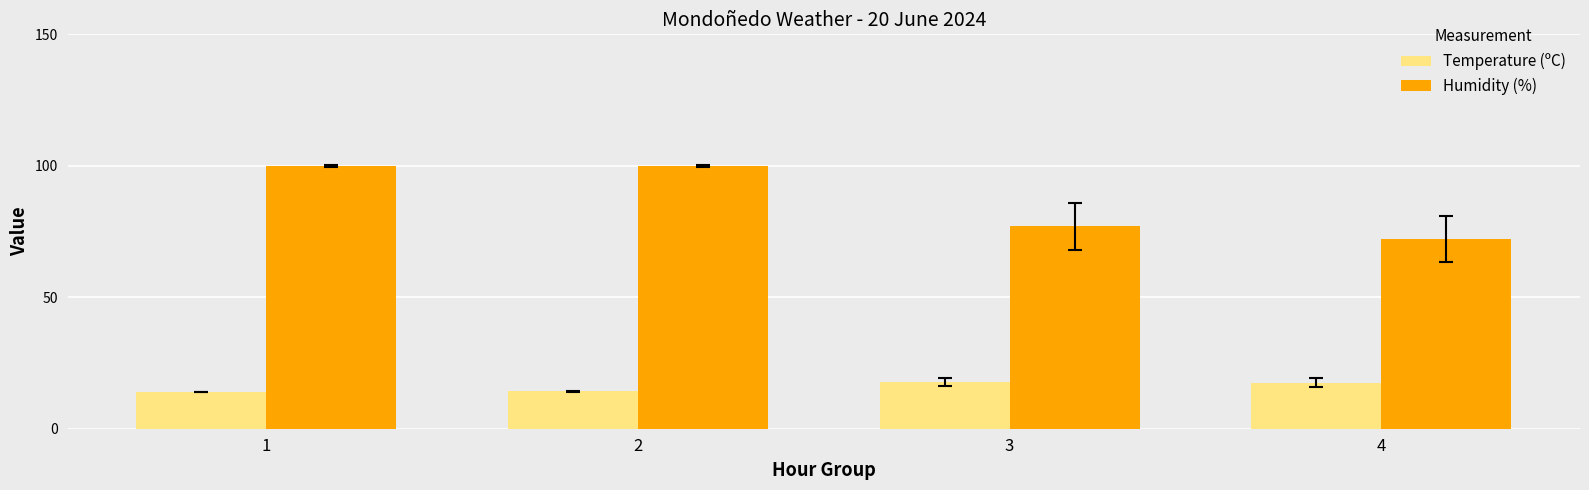

What is the total value across all series at 1?

113.6